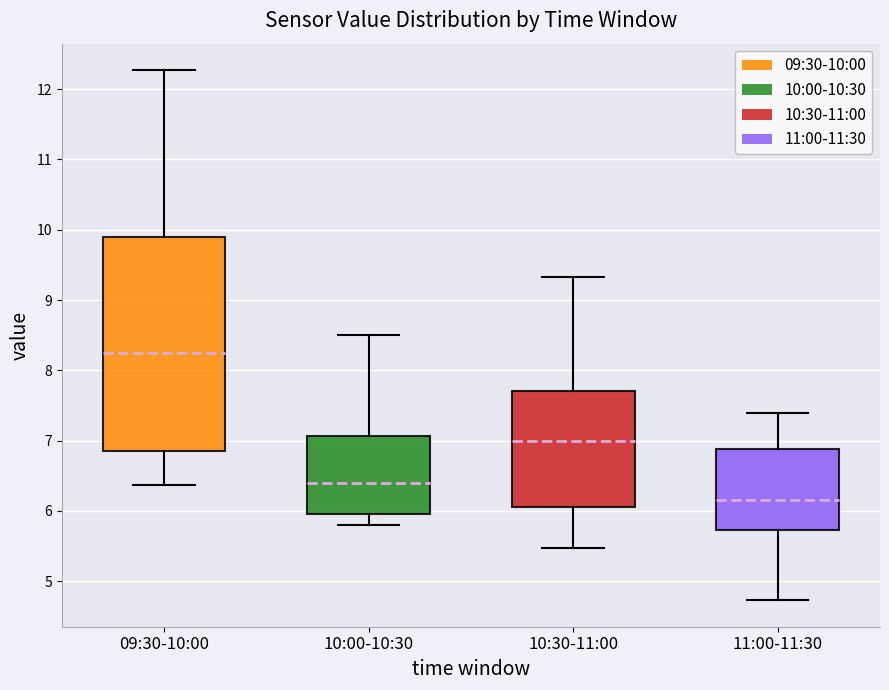

Where is the upper edge of the box for 11:00-11:30 on the y-axis? The values are not printed on the chart, so give them approximately, as read against the axis.

6.9